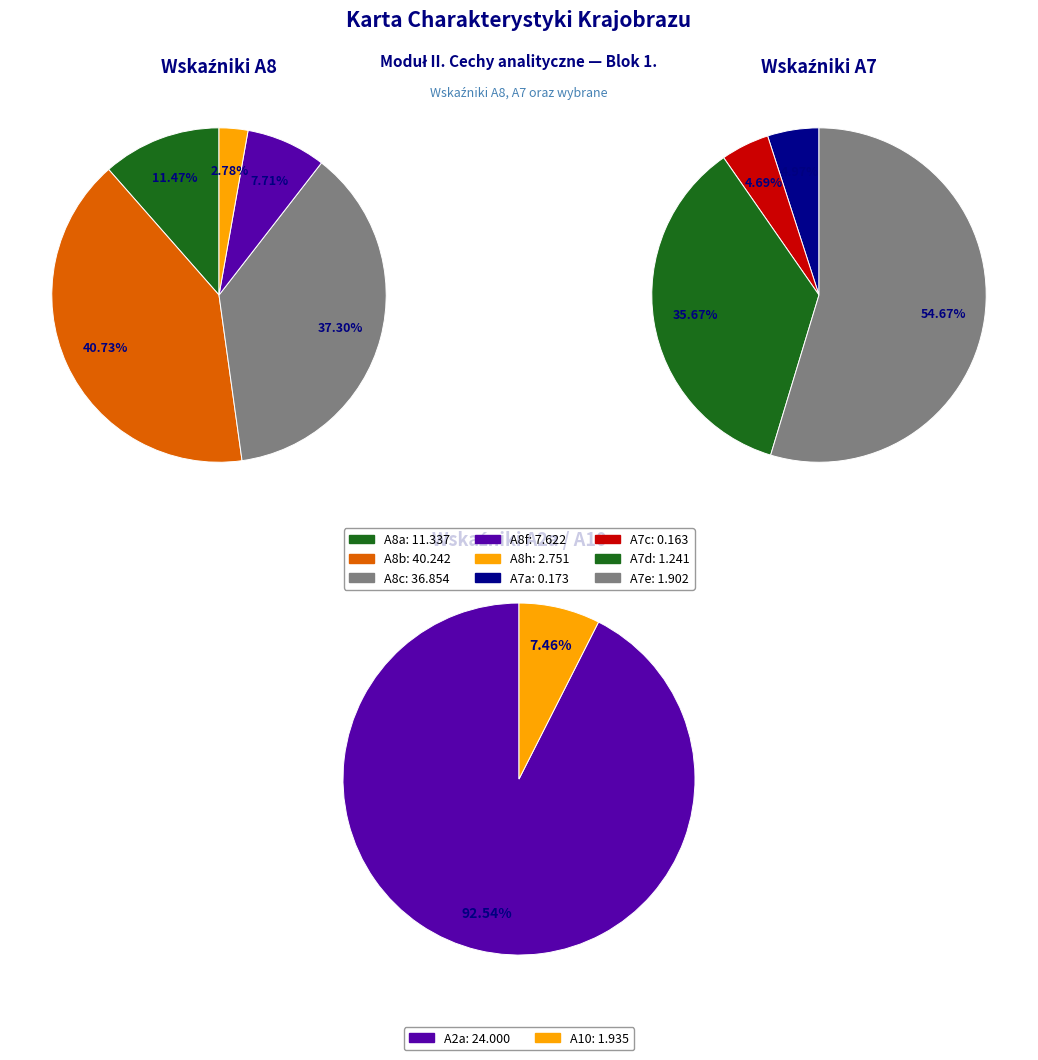

To the nearest percent, what portion does A8b represent?

41%